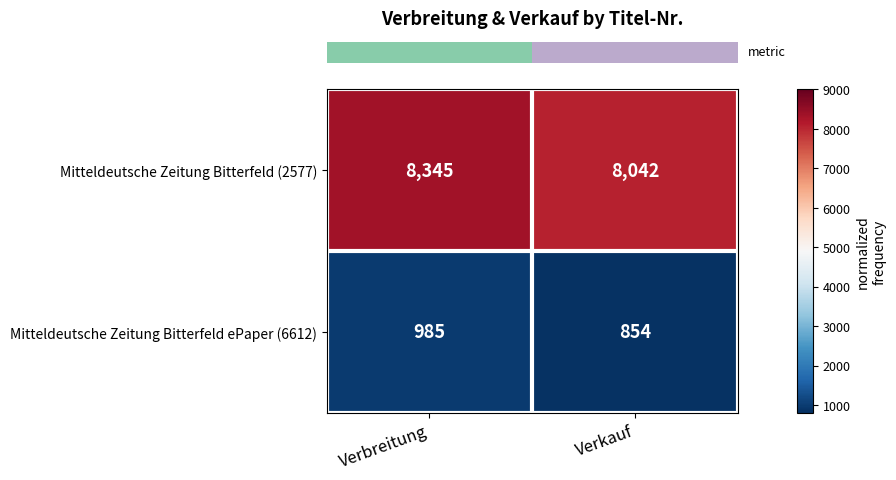

What is the difference between the highest and lowest values at Verbreitung?

7360